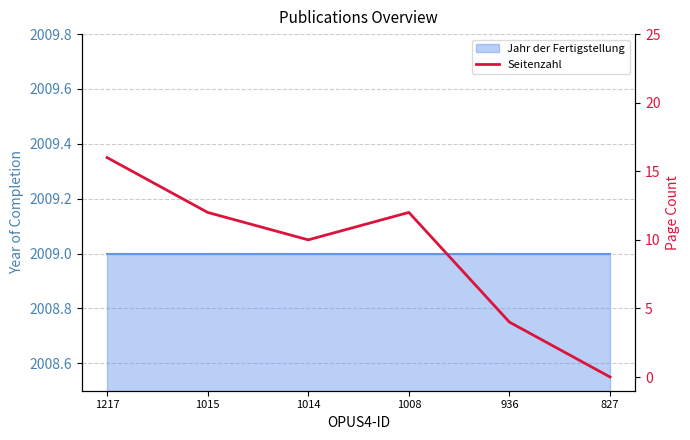

Reading left to right, transcribe all the data shown in this chart.

1217=16	1015=12	1014=10	1008=12	936=4	827=0